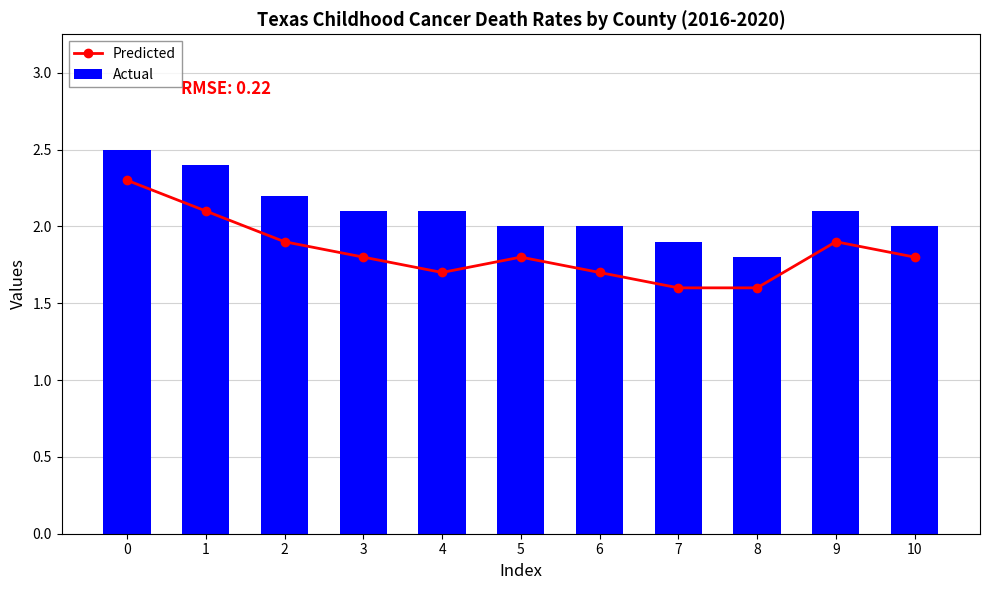

Are the bars horizontal?

No